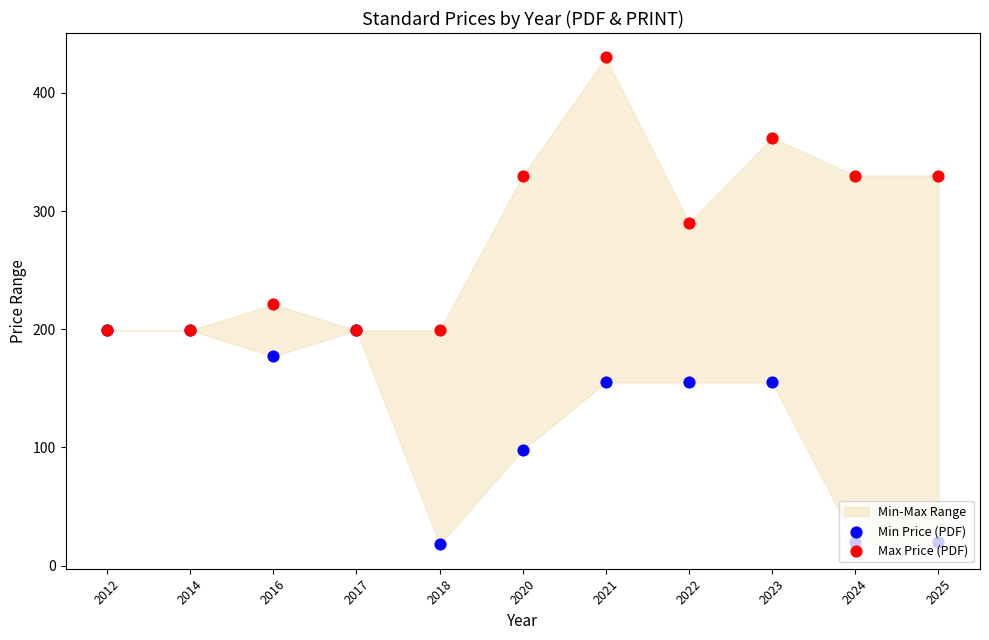

Is the value of Max Price (PDF) at 2017 greater than the value of Min Price (PDF) at 2024?

Yes